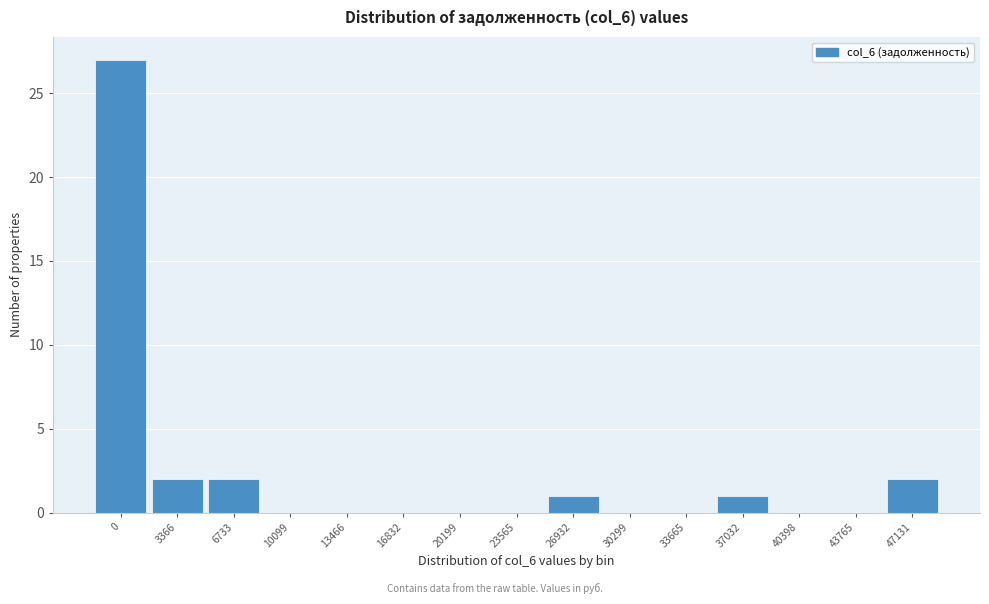

Reading left to right, what are all the values shown in this chart?

0=27	3366=2	6733=2	10099=0	13466=0	16832=0	20199=0	23565=0	26932=1	30299=0	33665=0	37032=1	40398=0	43765=0	47131=2